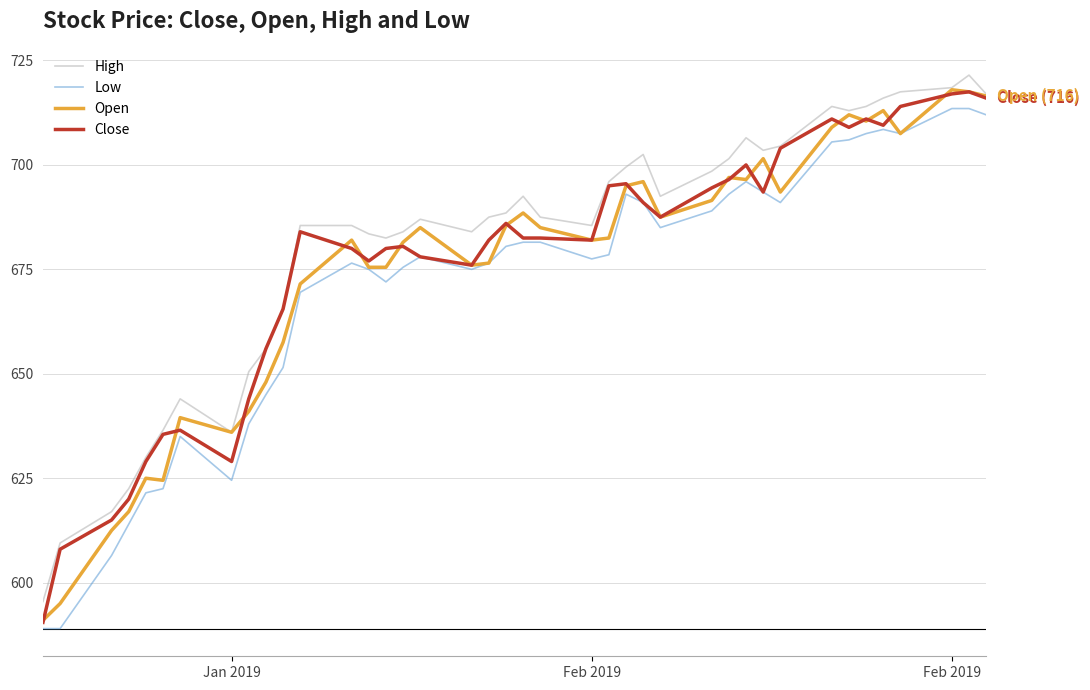

What is the maximum value for Close?

717.5